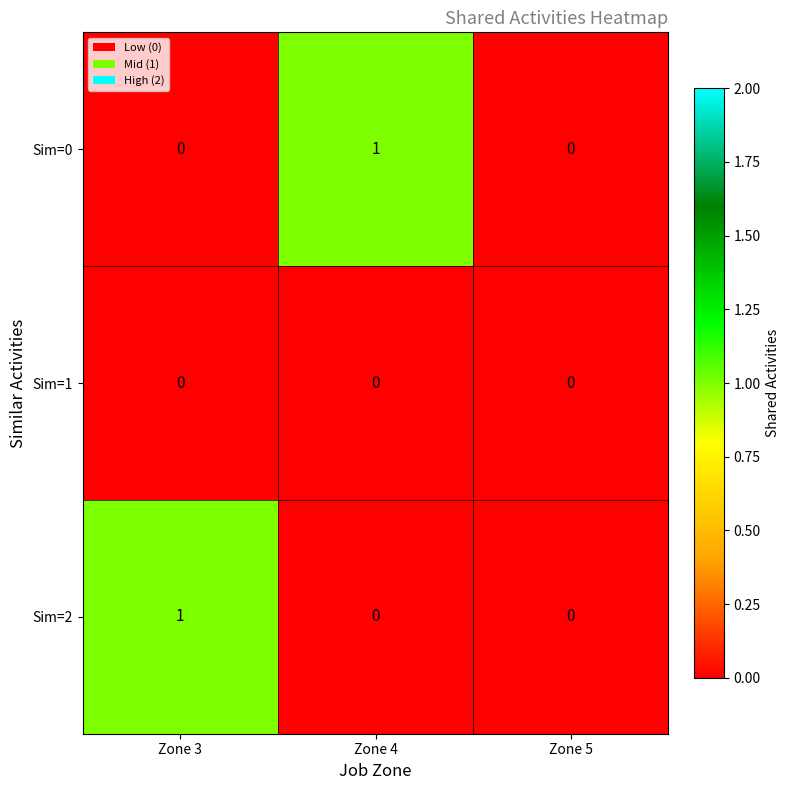

Is the value of Sim=1 at Zone 3 greater than the value of Sim=2 at Zone 3?

No